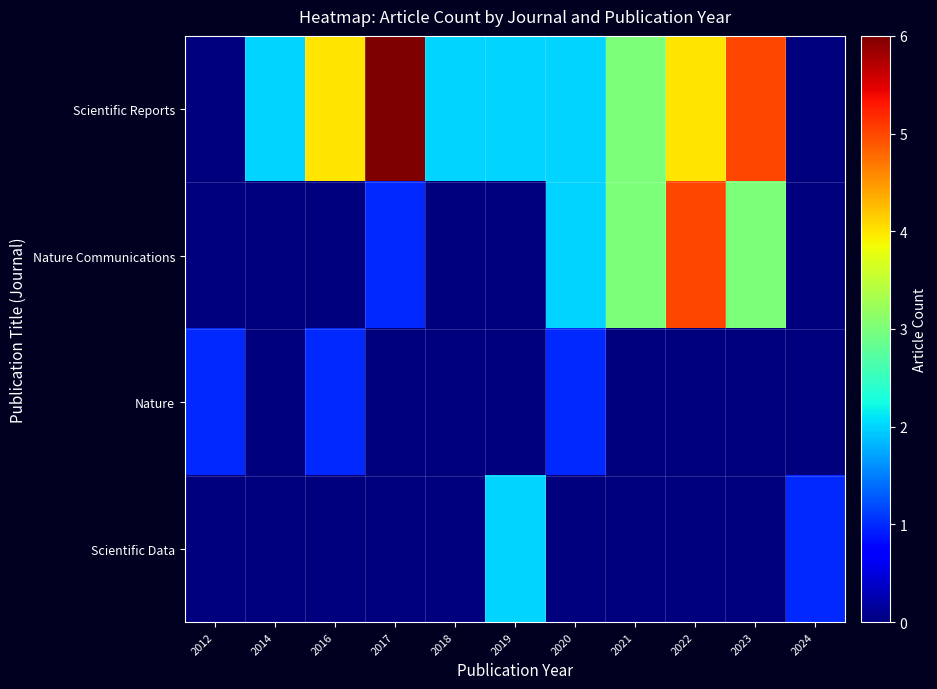

Reading left to right, transcribe all the data shown in this chart.

Scientific Reports: 2012=0	2014=2	2016=4	2017=6	2018=2	2019=2	2020=2	2021=3	2022=4	2023=5	2024=0
Nature Communications: 2012=0	2014=0	2016=0	2017=1	2018=0	2019=0	2020=2	2021=3	2022=5	2023=3	2024=0
Nature: 2012=1	2014=0	2016=1	2017=0	2018=0	2019=0	2020=1	2021=0	2022=0	2023=0	2024=0
Scientific Data: 2012=0	2014=0	2016=0	2017=0	2018=0	2019=2	2020=0	2021=0	2022=0	2023=0	2024=1